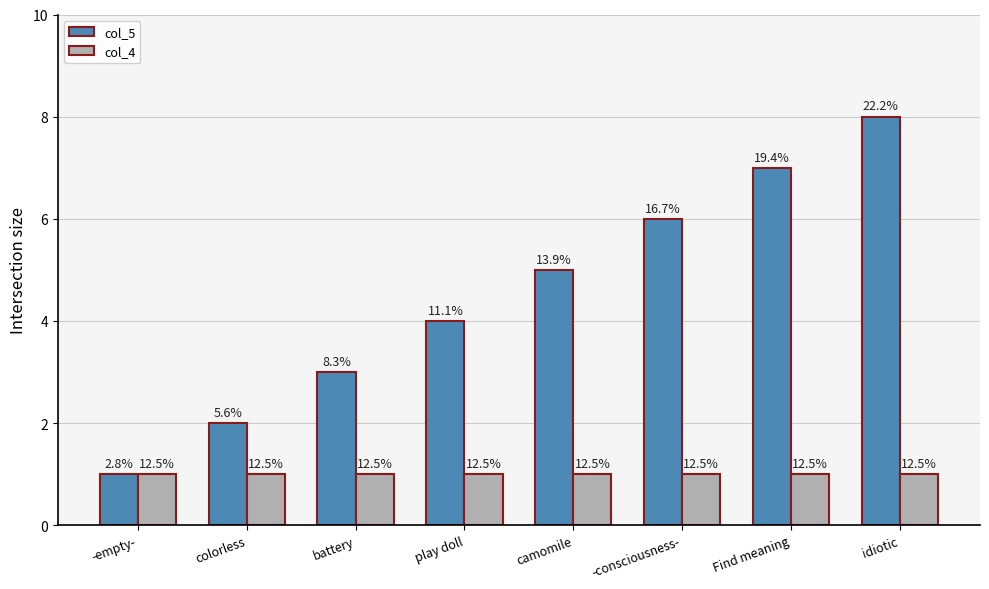

Does the chart contain stacked bars?

No